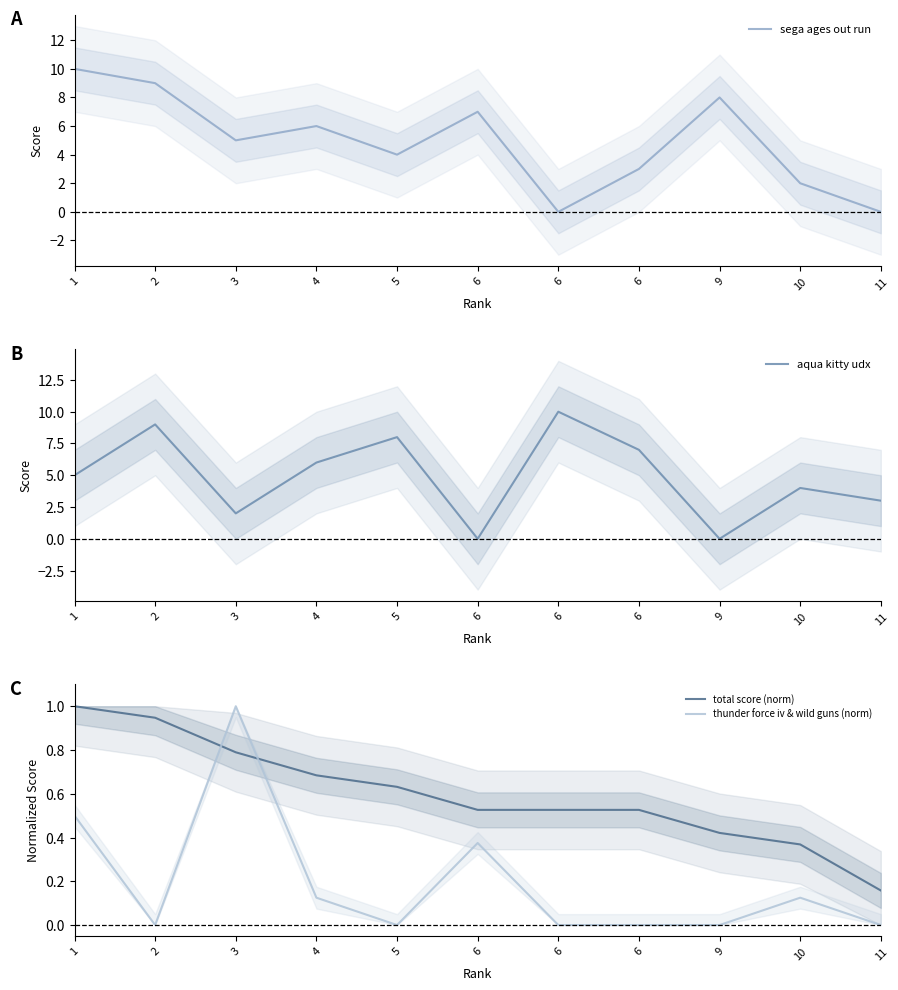

At which category does thunder force iv & wild guns (norm) reach its first local valley?

2